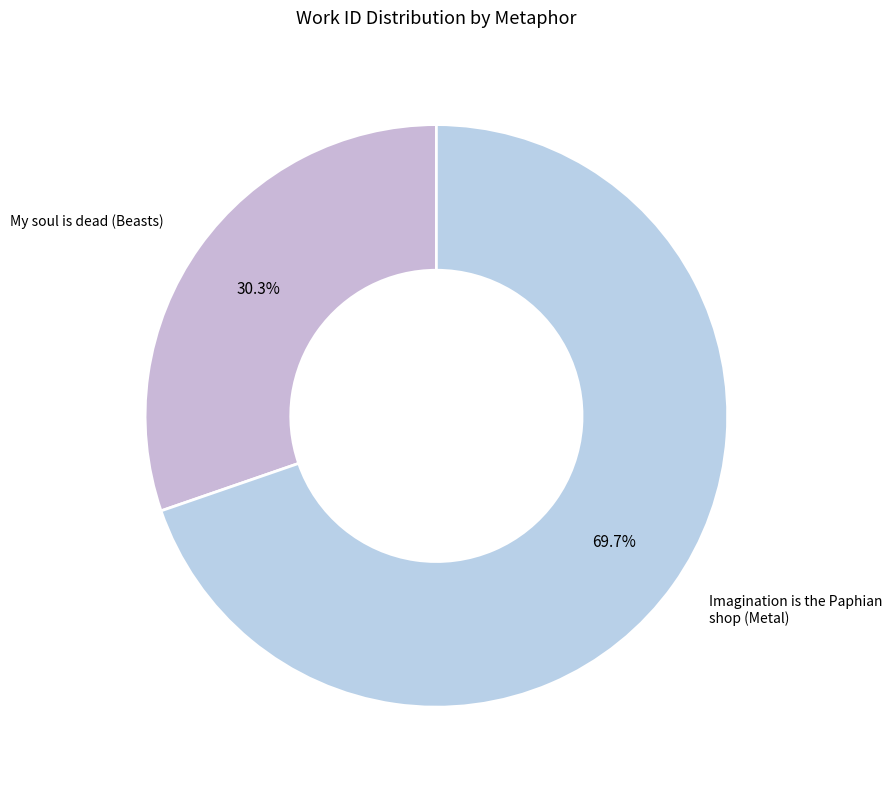

To the nearest percent, what is the difference between the largest and smallest slice percentages?

39%